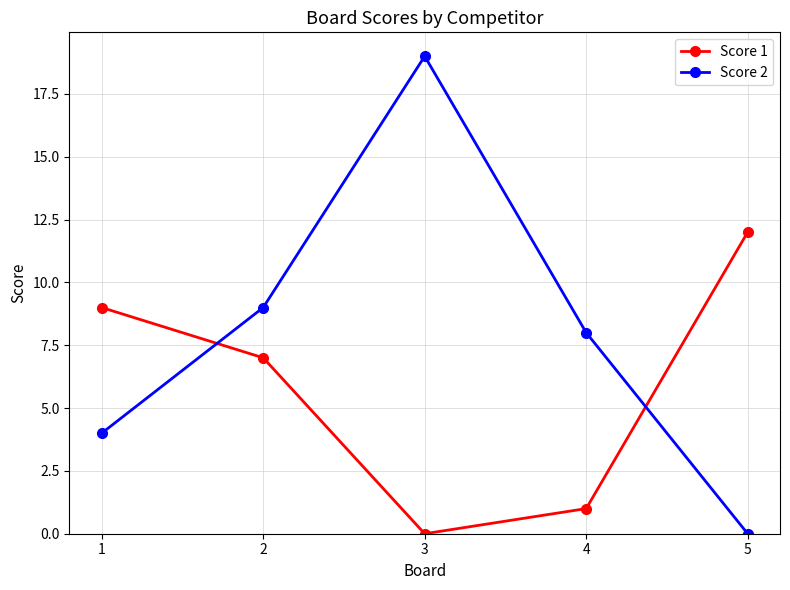

How many lines are shown in the chart?

2